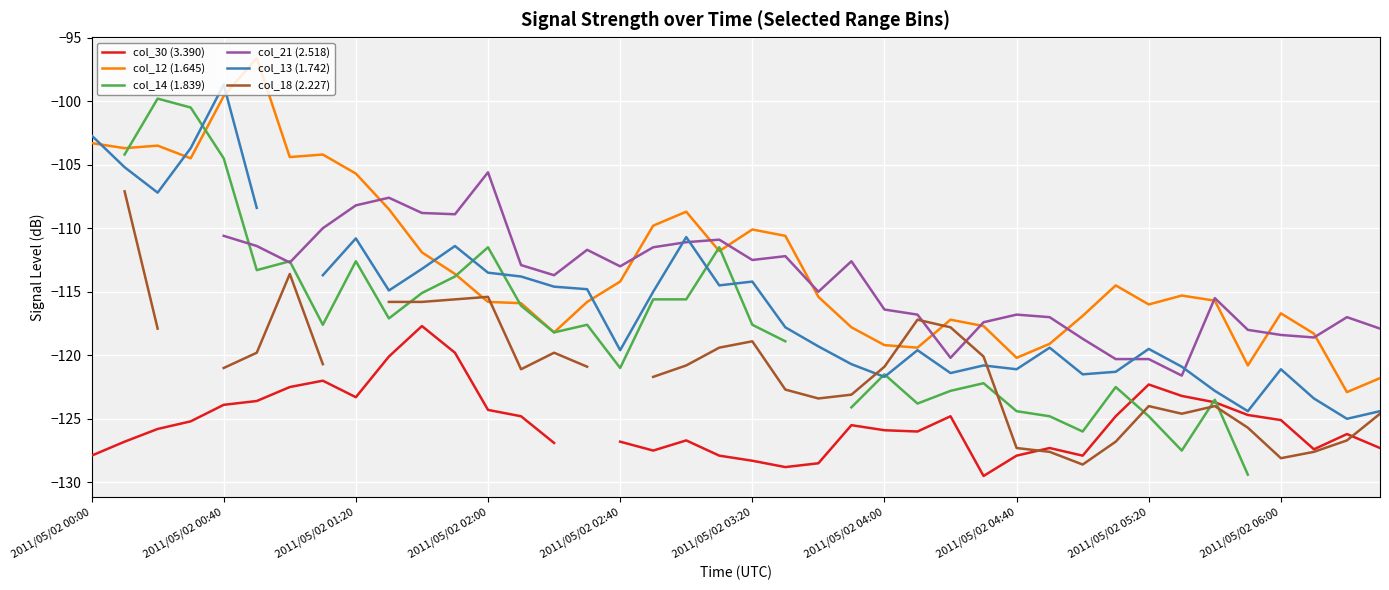

True or false: col_12 (1.645) has a value of -119.2 at 2011/05/02 04:00.

True